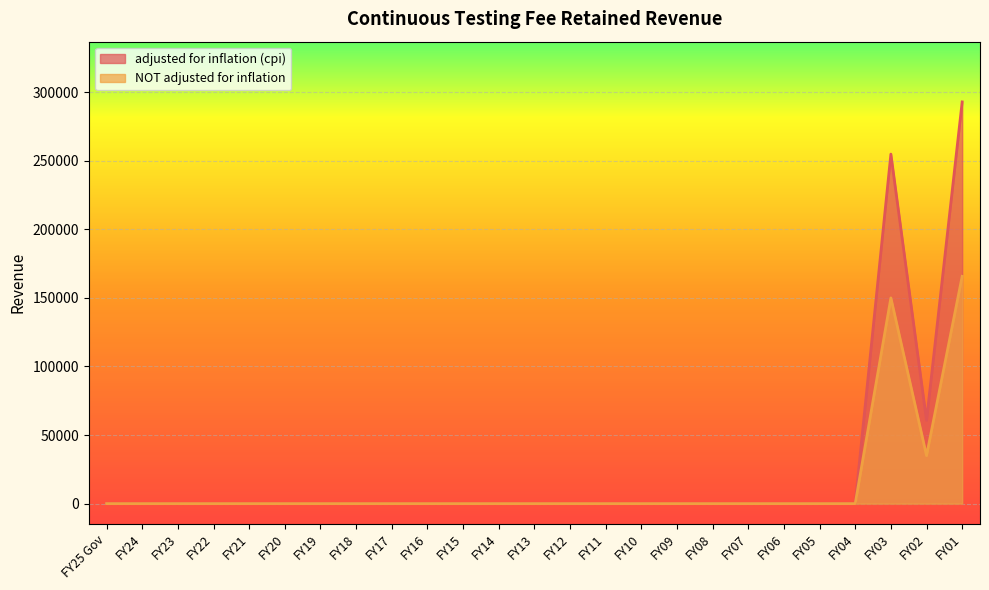

What are all the series names shown in the legend?

adjusted for inflation (cpi), NOT adjusted for inflation